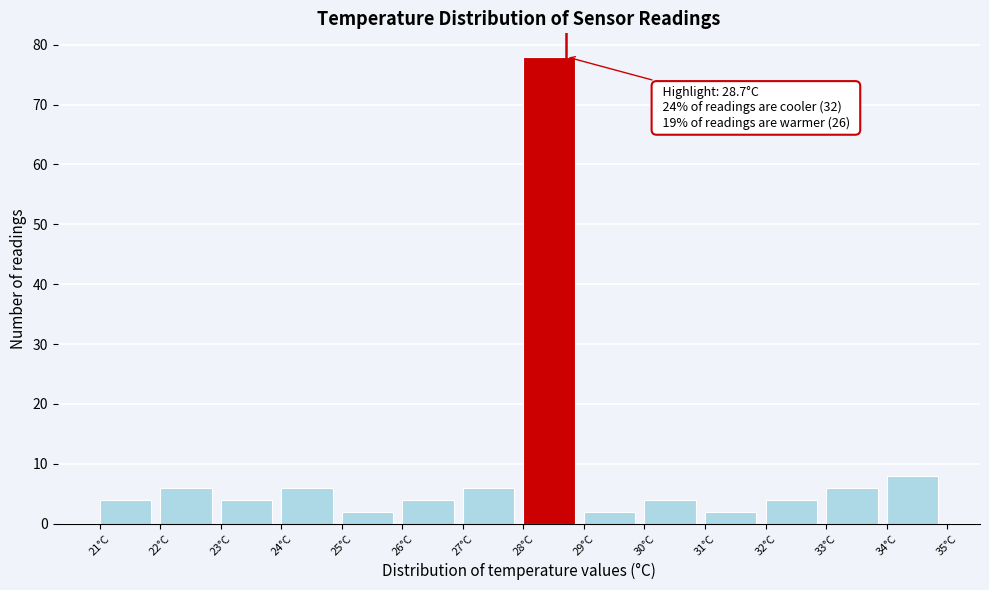

Over which range of the x-axis is the bar tallest?

28 to 29